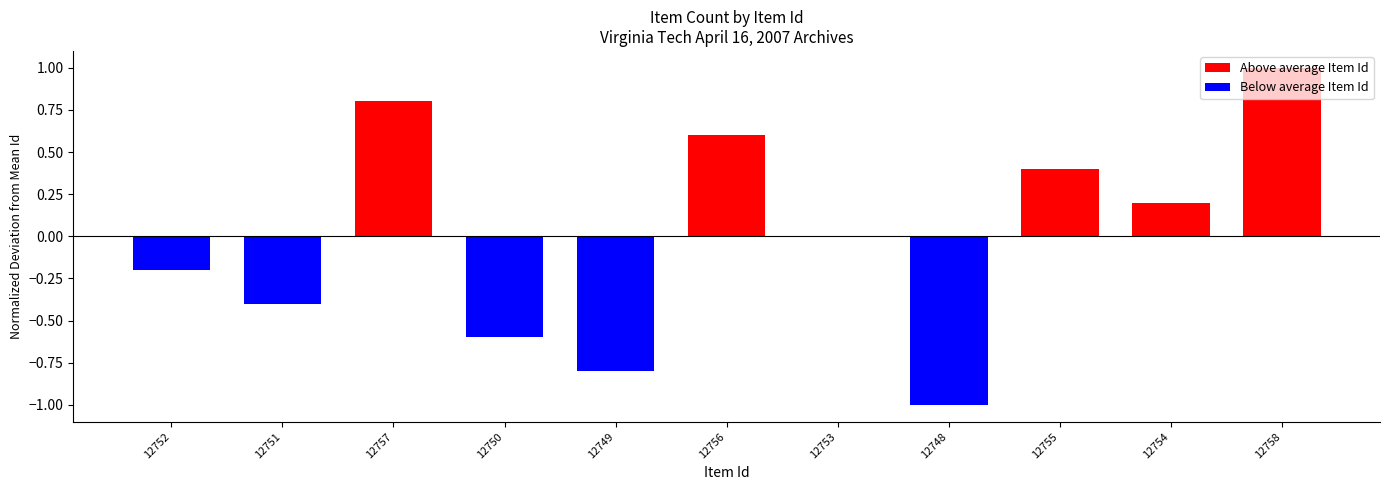

What is the sum of all Above average Item Id values?

3.0